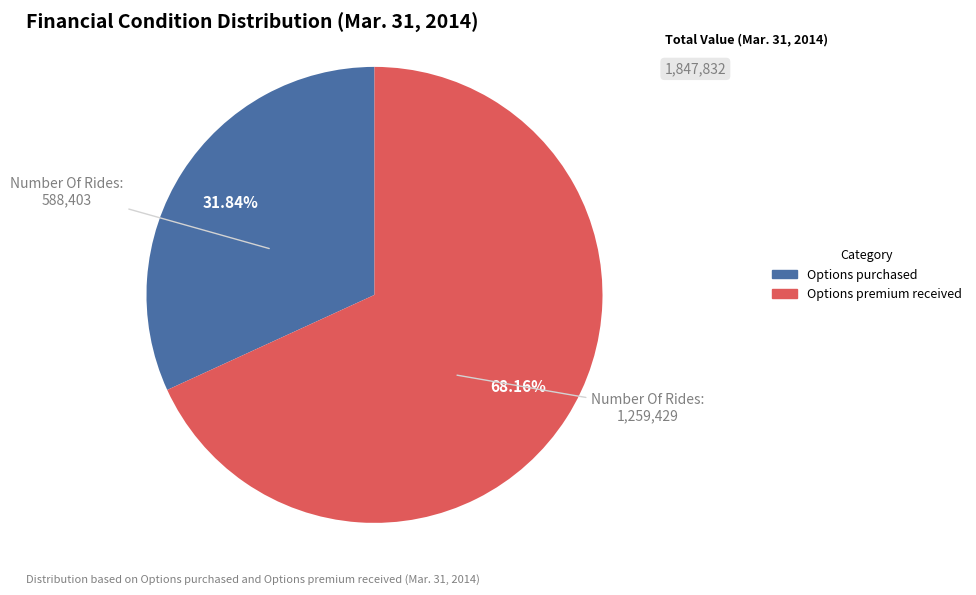

Is there any slice that represents more than half of the pie?

Yes